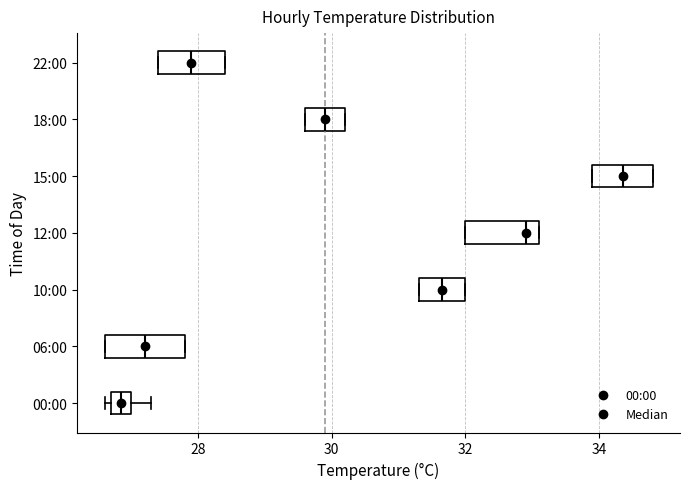

Where is the left edge of the box for 00:00 on the x-axis? The values are not printed on the chart, so give them approximately, as read against the axis.

26.8